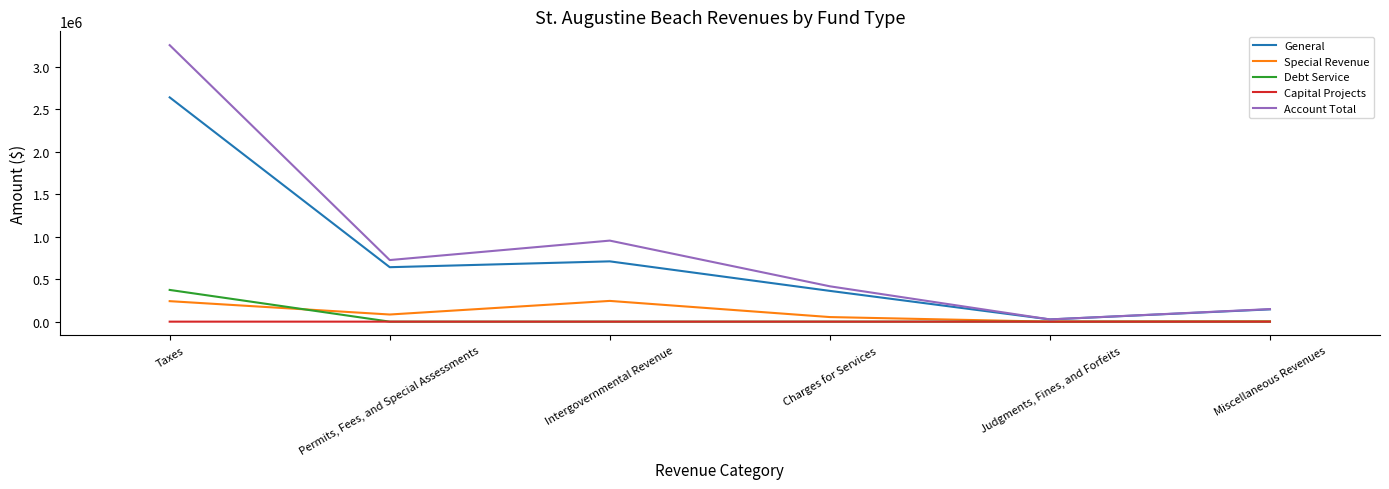

At which label does Account Total reach its minimum?

Judgments, Fines, and Forfeits